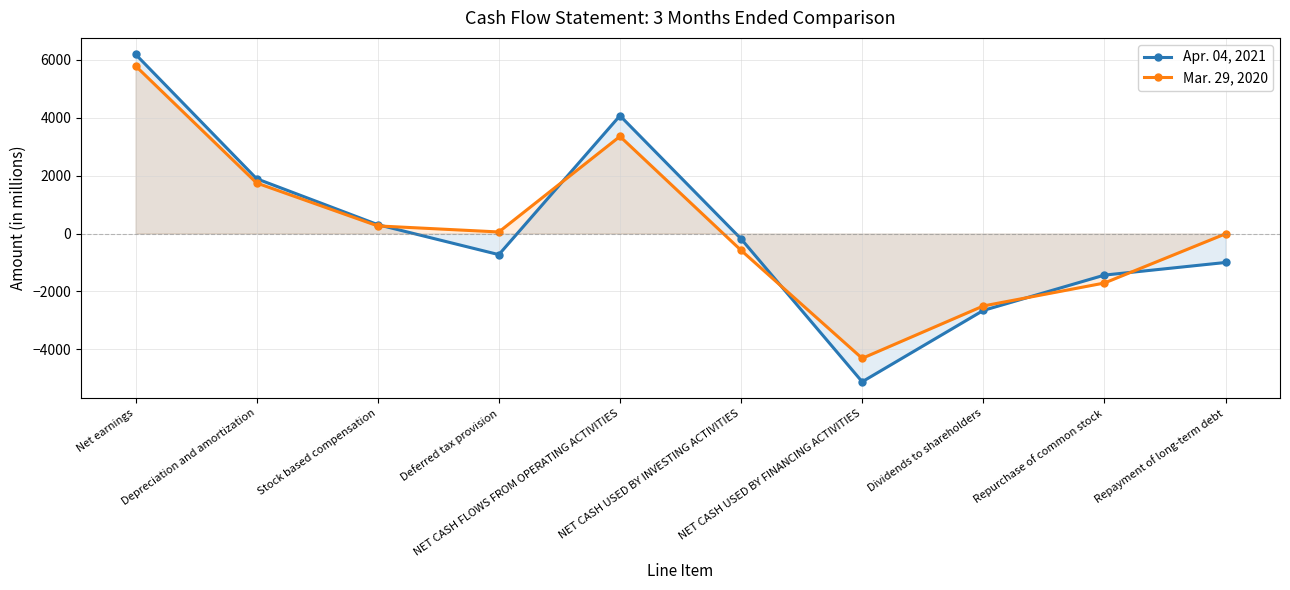

List the series in order of their peak value, highest first.

Apr. 04, 2021, Mar. 29, 2020